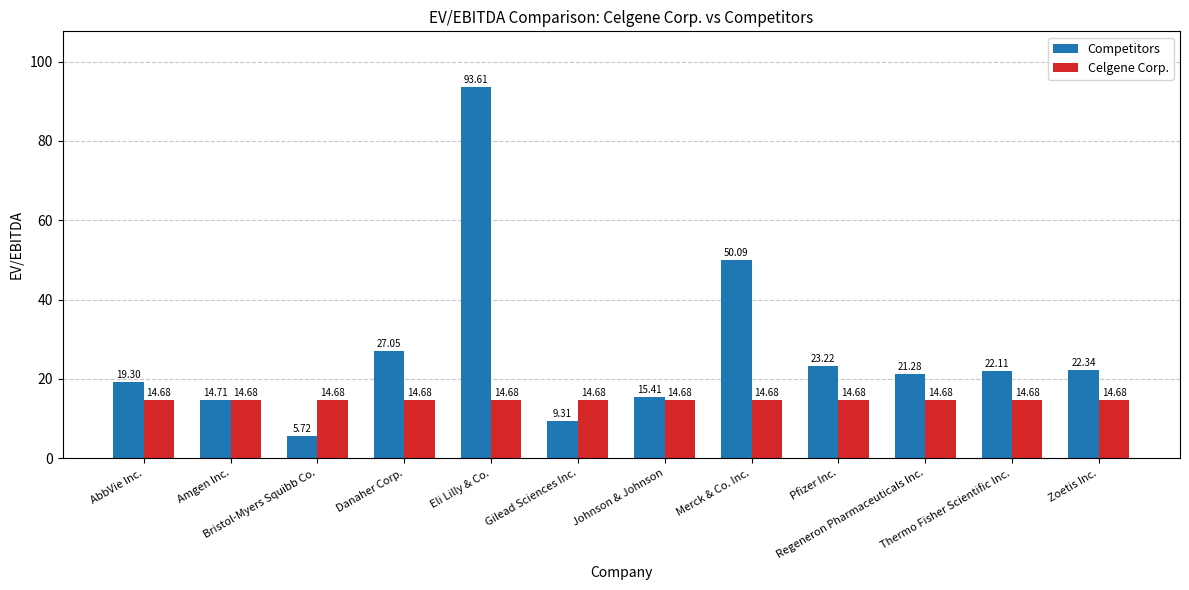

Rank the series at Eli Lilly & Co. from lowest to highest value.

Celgene Corp., Competitors